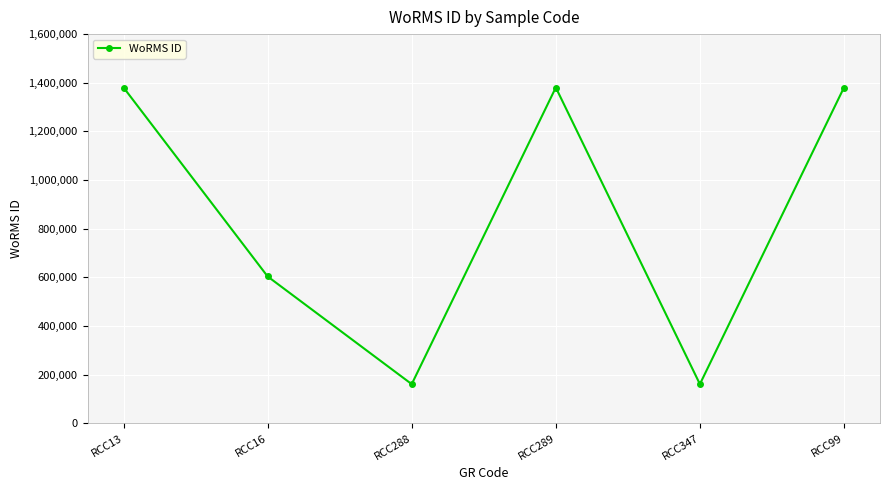

The chart shows a value of 603429 at RCC16. True or false?

True